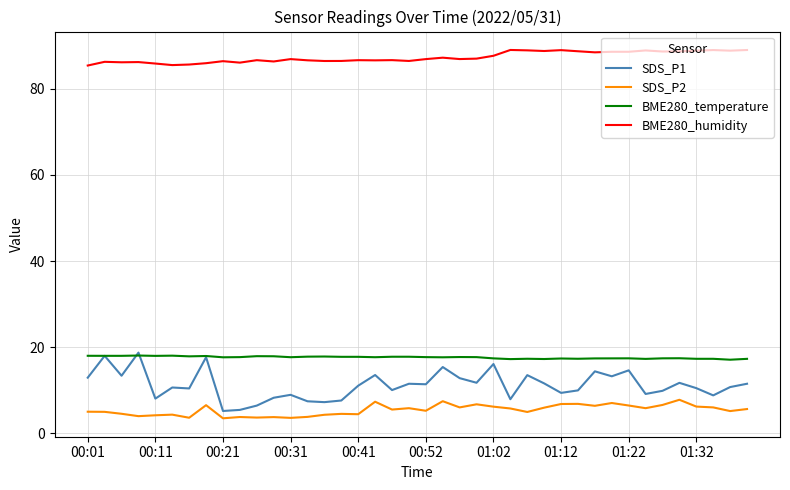

Which series has the widest spread of values?

SDS_P1